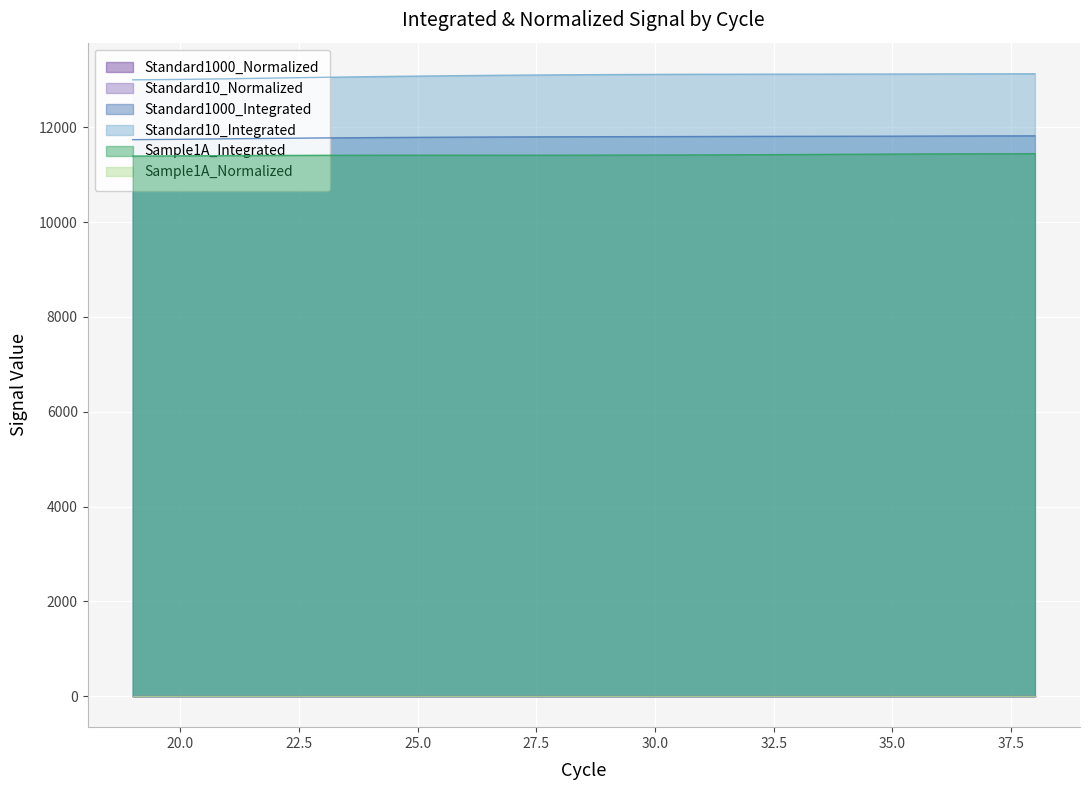

Rank the categories by Standard1000_Integrated value from highest to lowest.

38, 37, 36, 35, 34, 33, 32, 31, 30, 29, 28, 27, 26, 25, 24, 23, 22, 21, 20, 19